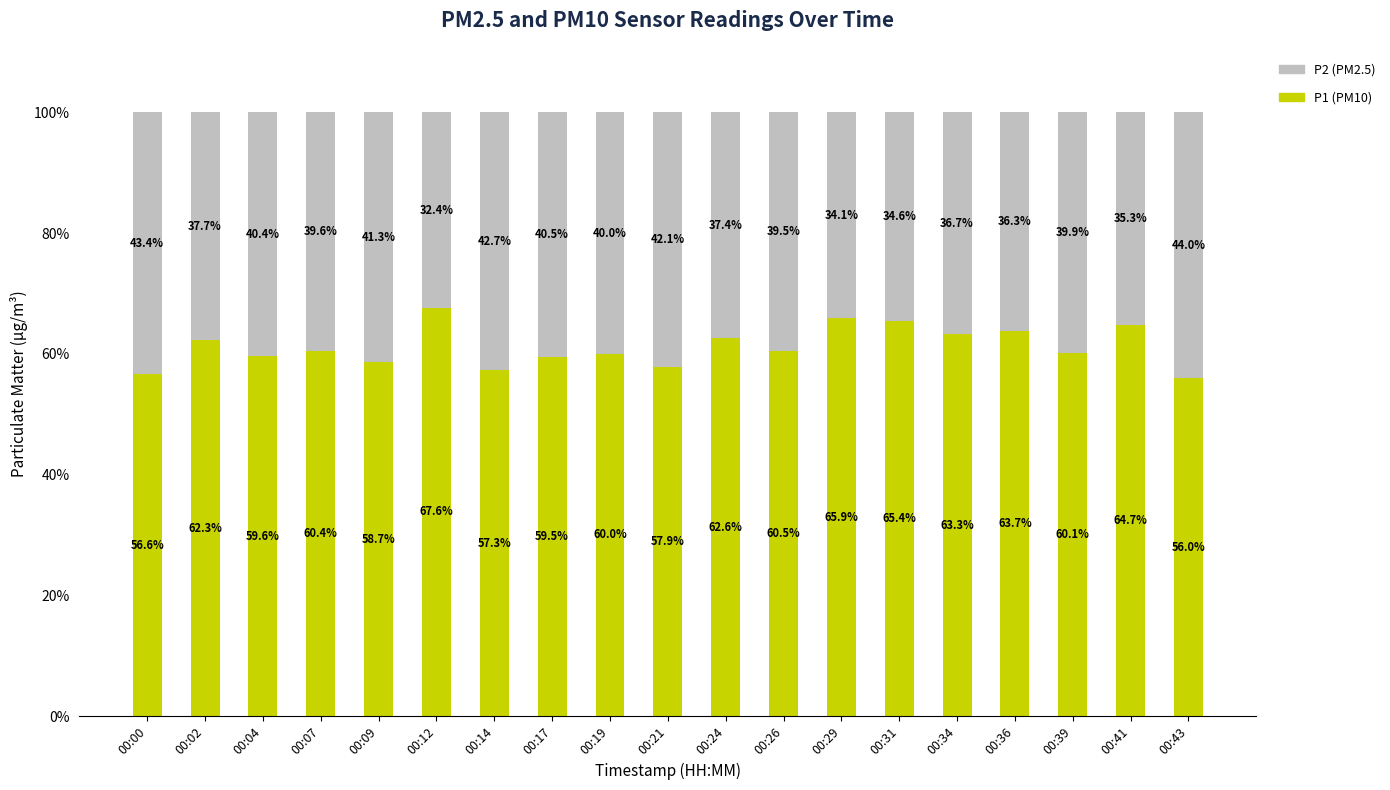

At which label does P1 (PM10) reach its peak?

00:12